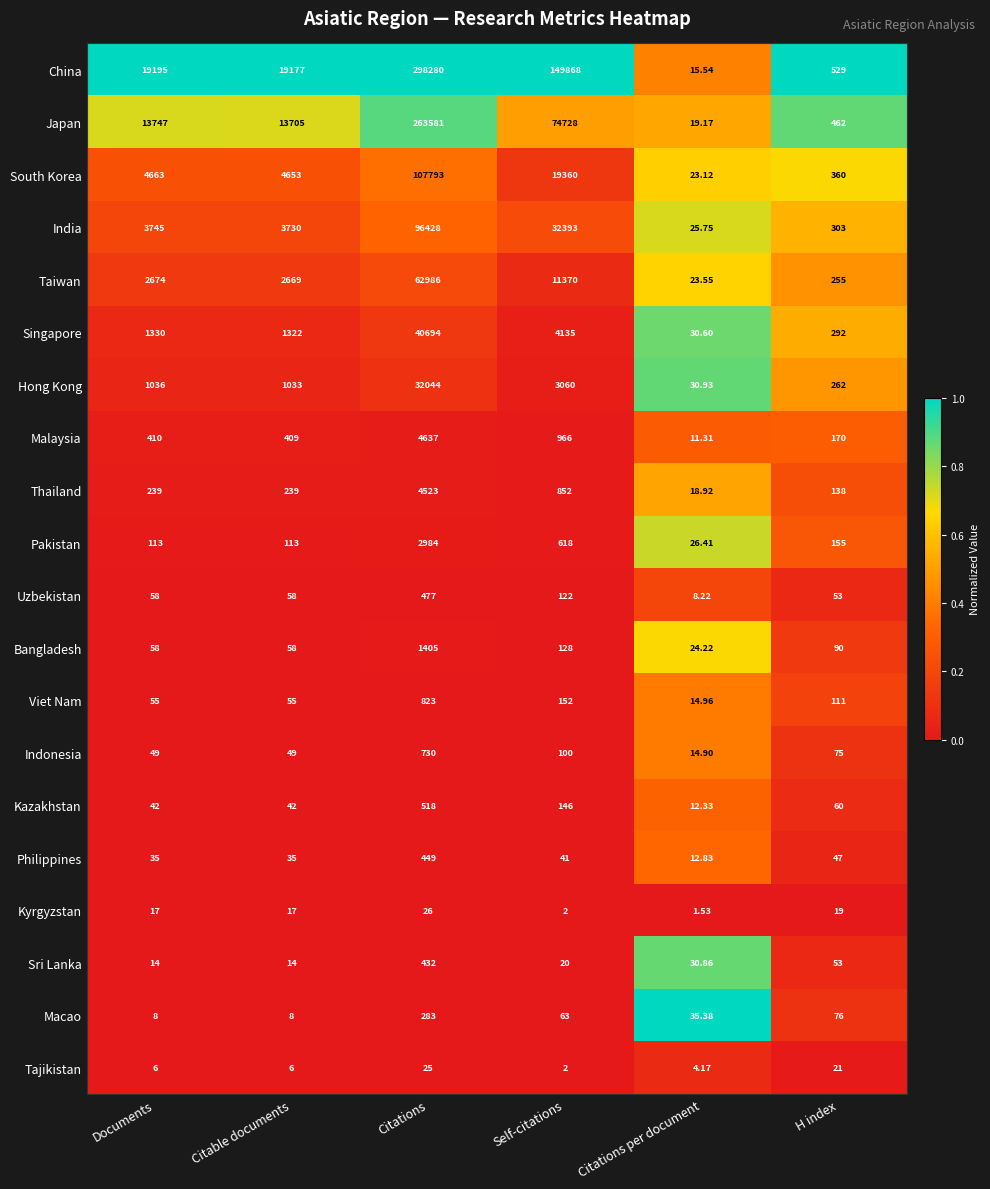

At which category does the chart reach its minimum across all series?

Citations per document